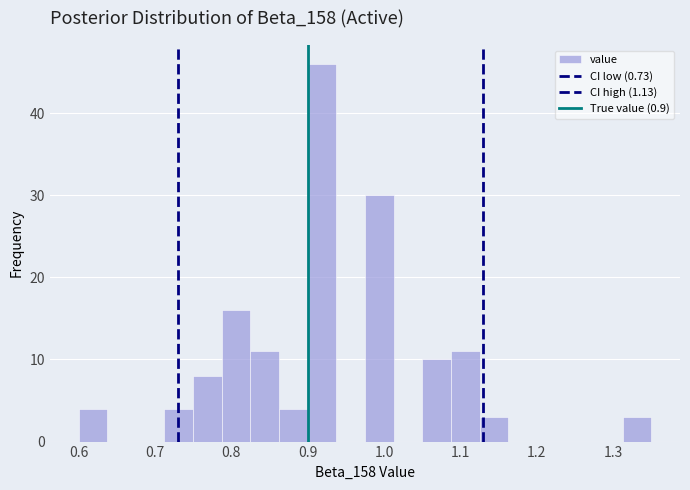

Read against the x-axis, roughly where is the centre of the tallest bar?

0.92